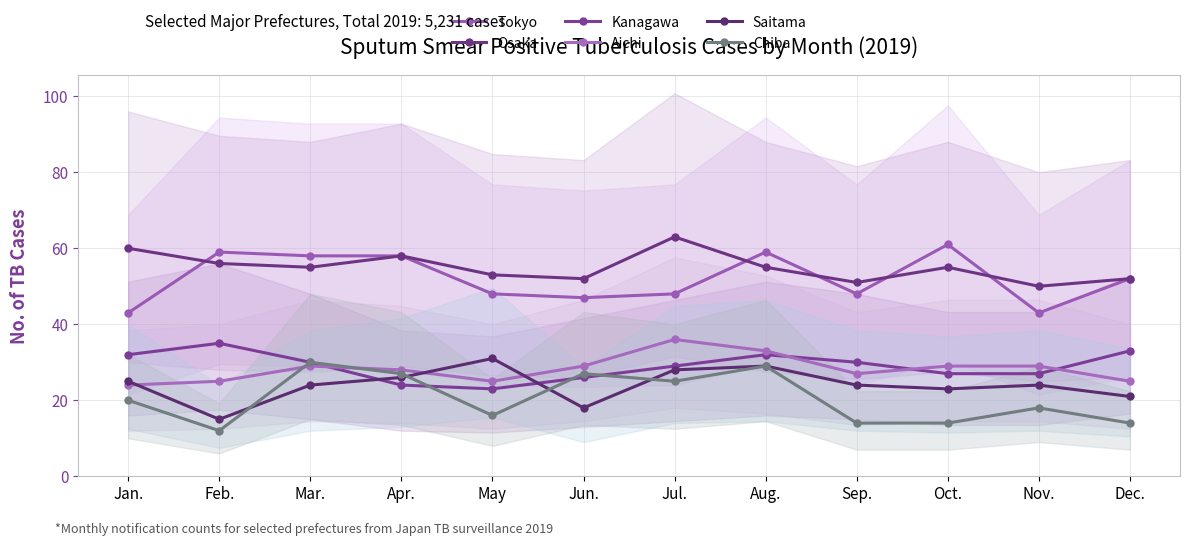

True or false: Aichi and Tokyo intersect in this chart.

False